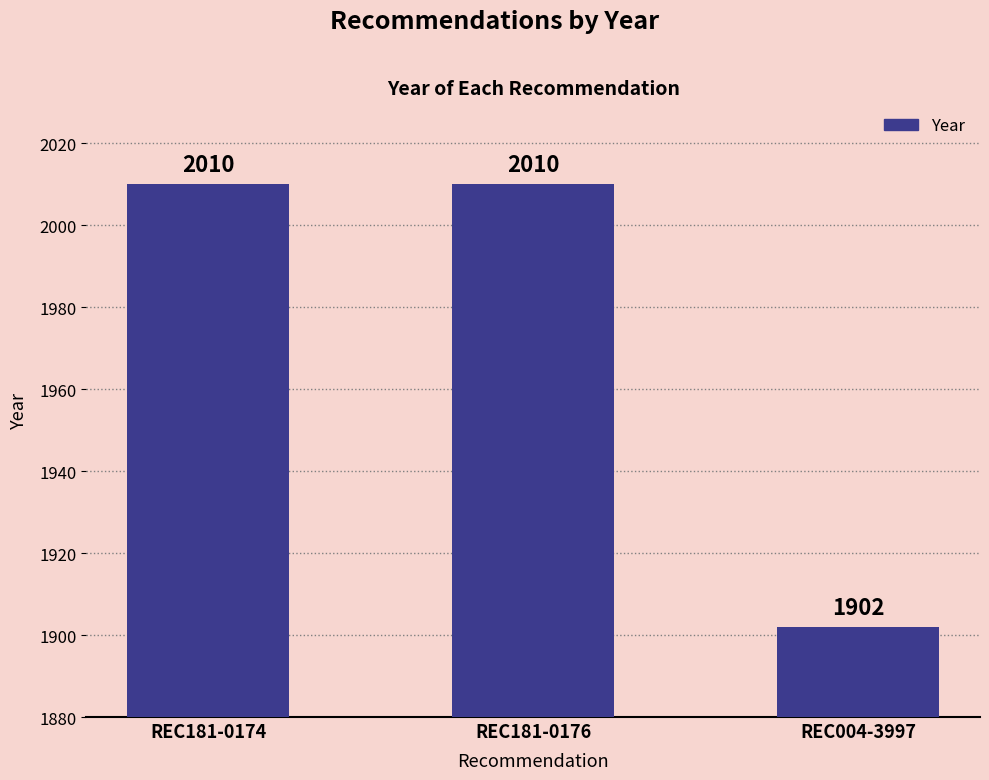

The value at REC181-0176 is 406. True or false?

False